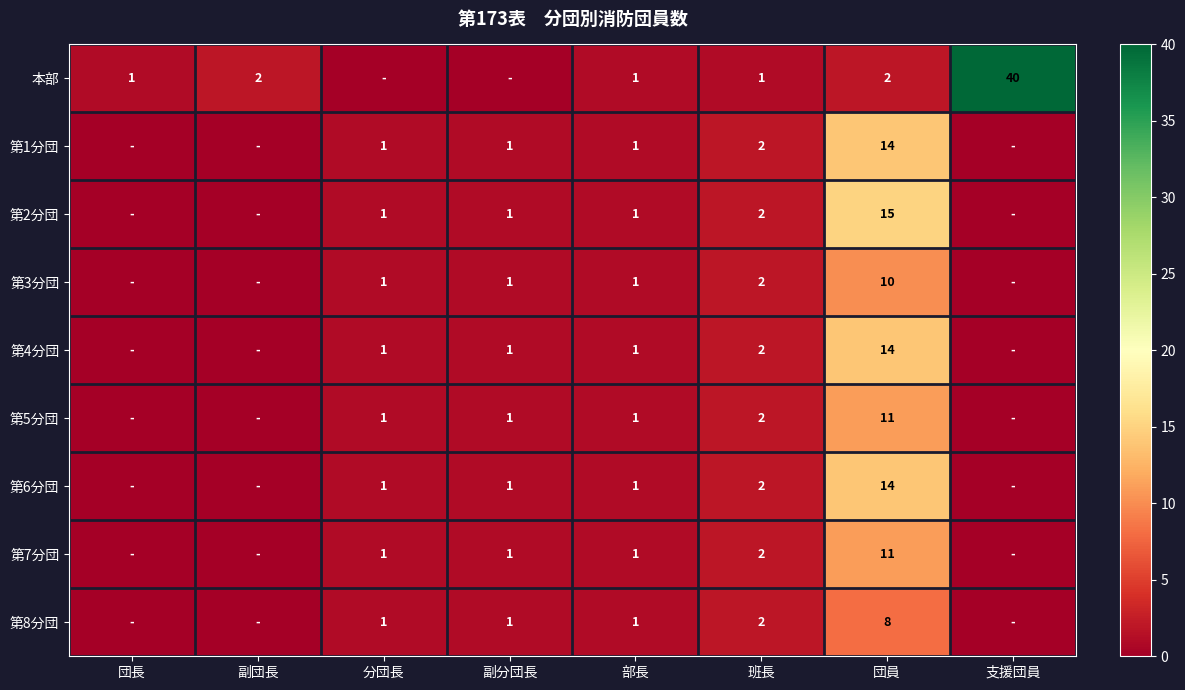

Is it true that 第8分団 equals 12 at 団員?

False